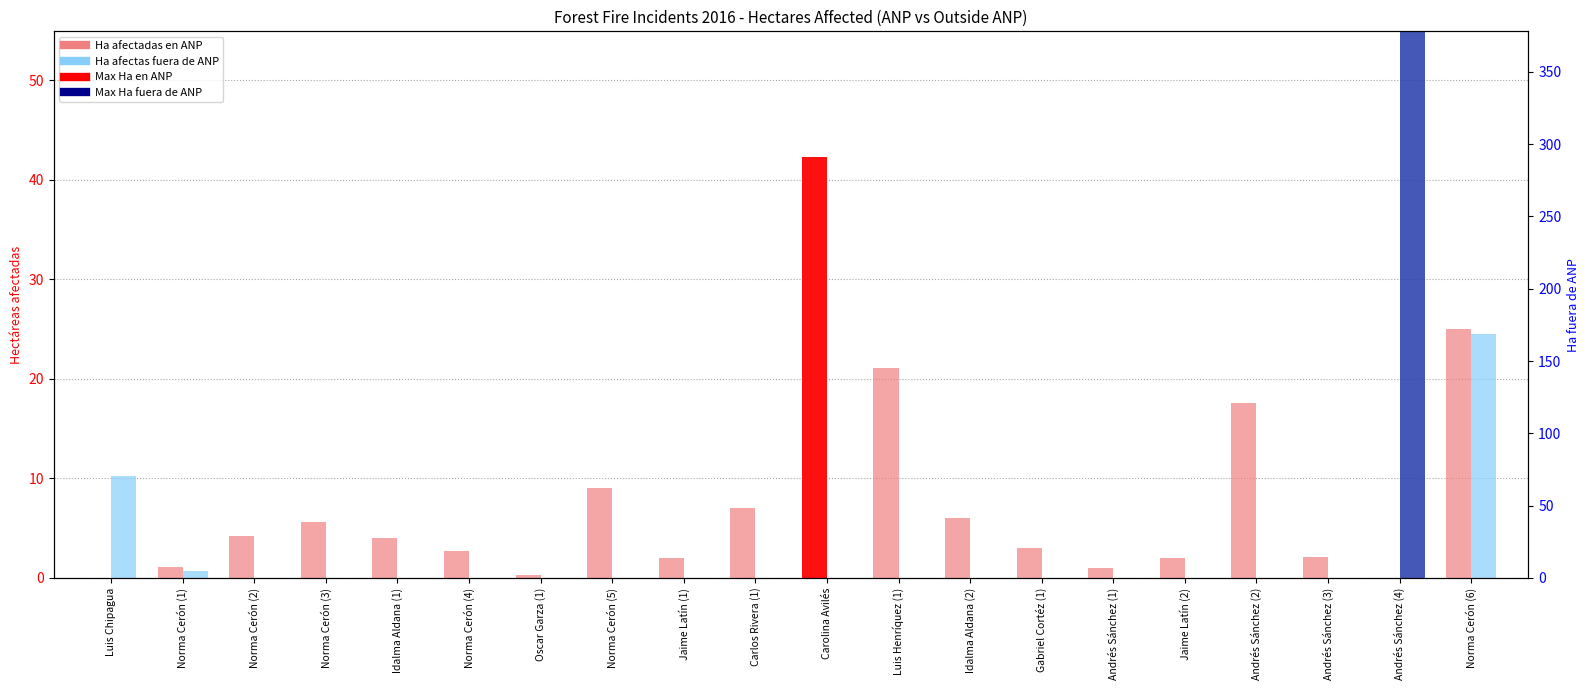

Which has a higher value, Idalma Aldana (2) or Norma Cerón (6)?

Norma Cerón (6)